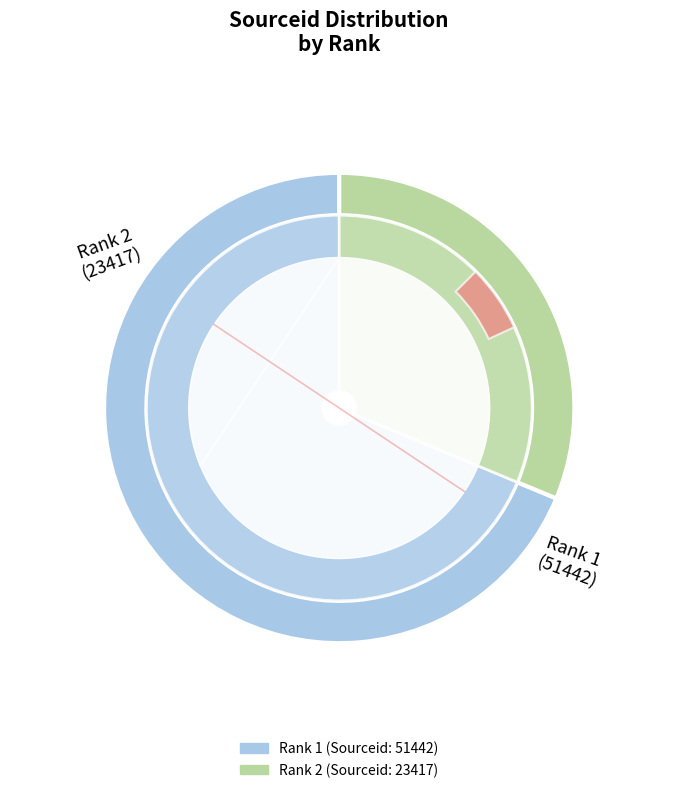

What is the majority slice?

1